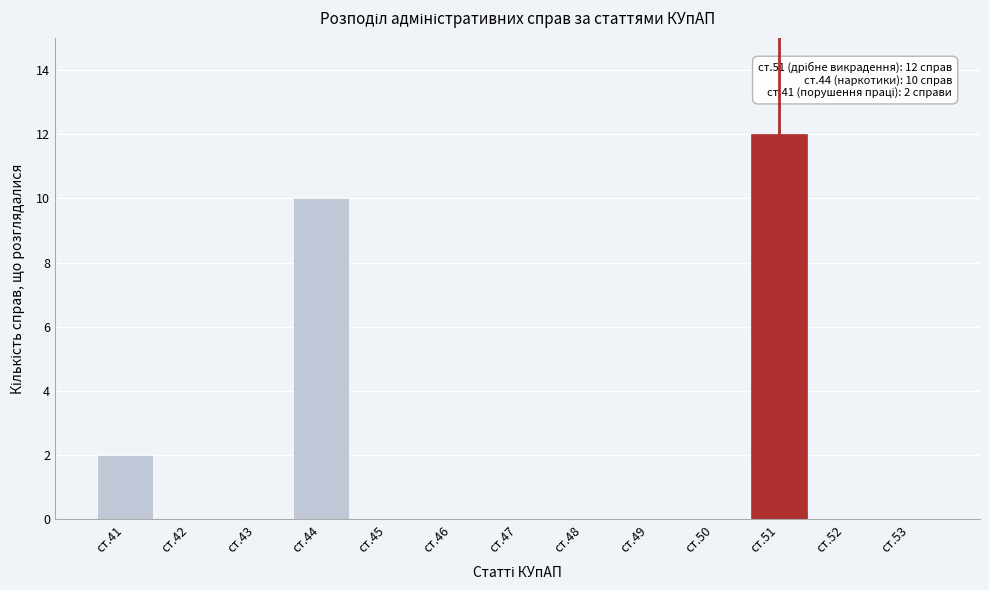

Reading left to right, extract all data points from this chart.

ст.41=2	ст.42=0	ст.43=0	ст.44=10	ст.45=0	ст.46=0	ст.47=0	ст.48=0	ст.49=0	ст.50=0	ст.51=12	ст.52=0	ст.53=0